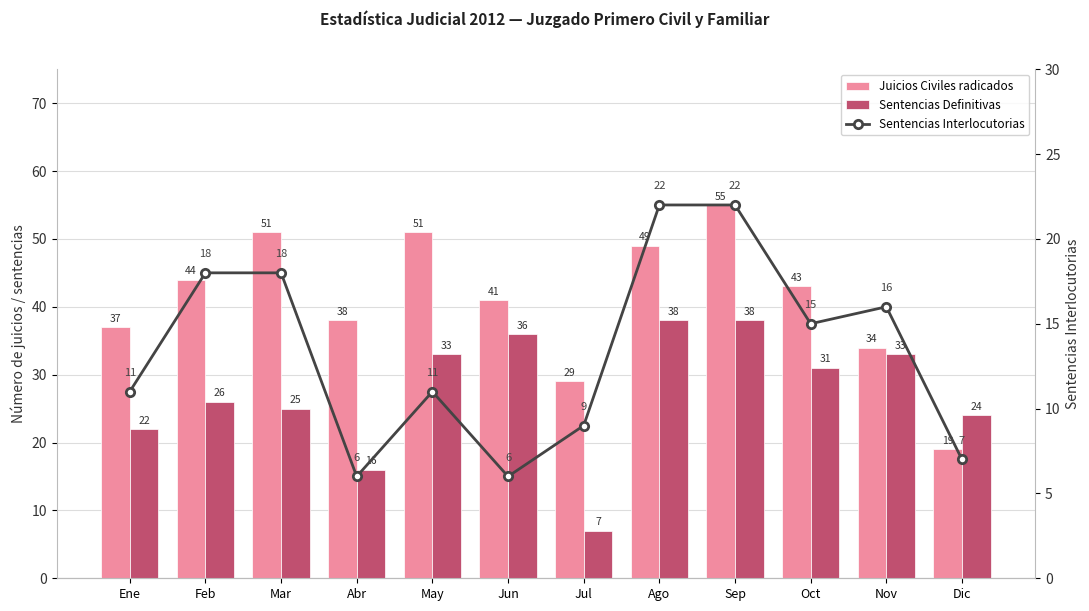

At which label does Sentencias Interlocutorias reach its minimum?

Abr